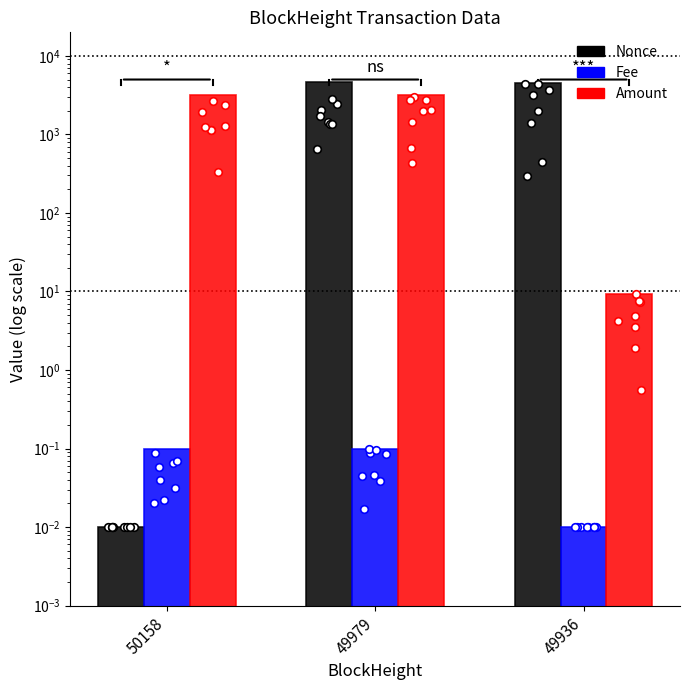

Which series has the widest spread of Y values?

Nonce